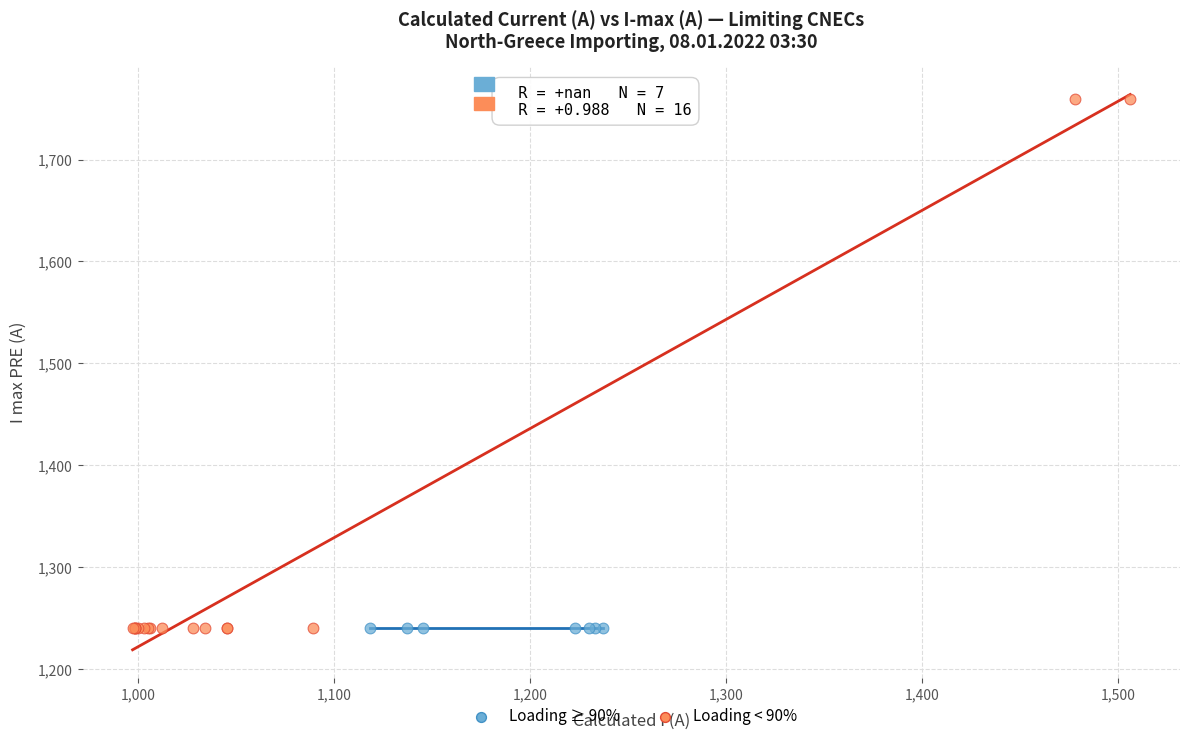

Which series reaches the maximum Y coordinate?

Loading < 90%